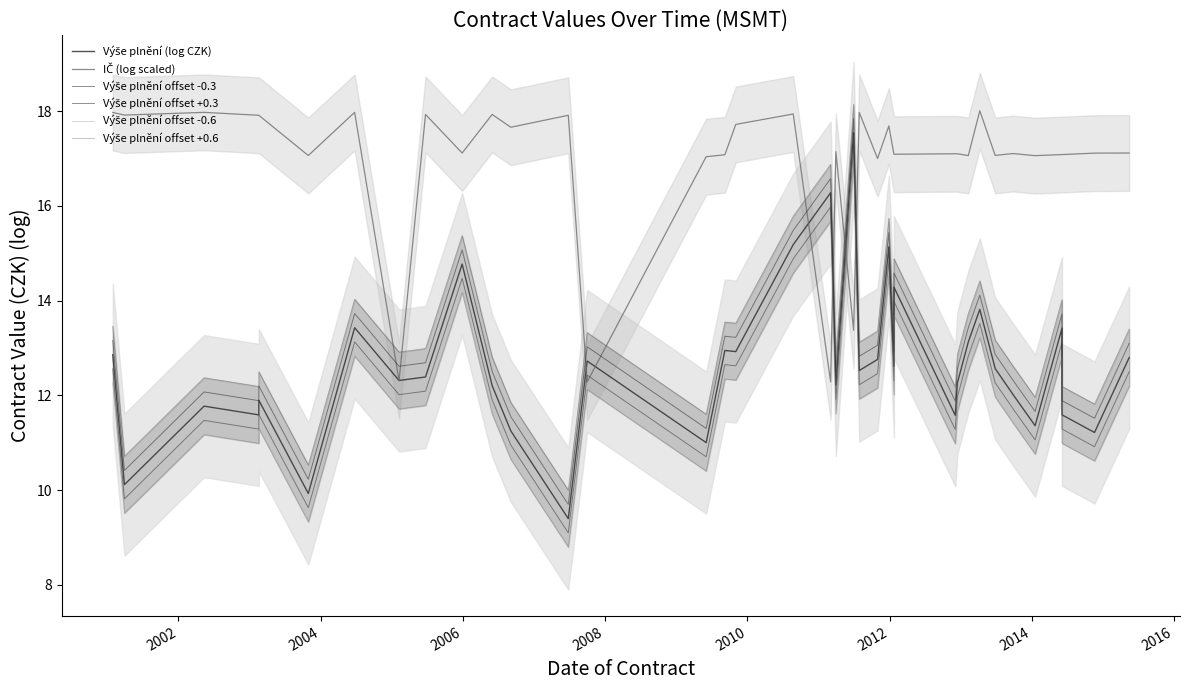

What is the minimum value shown in the chart?

8.8